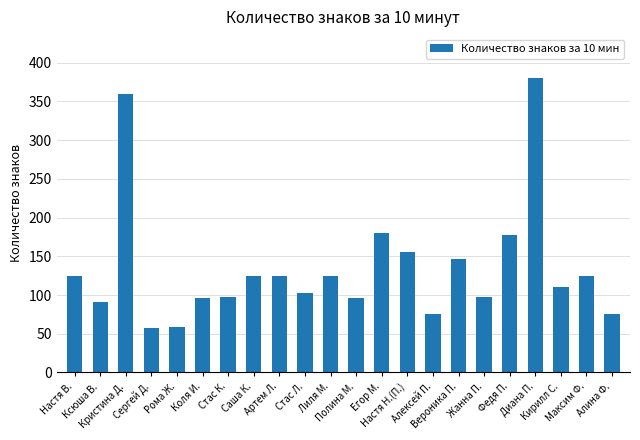

What is the minimum value shown in the chart?

58